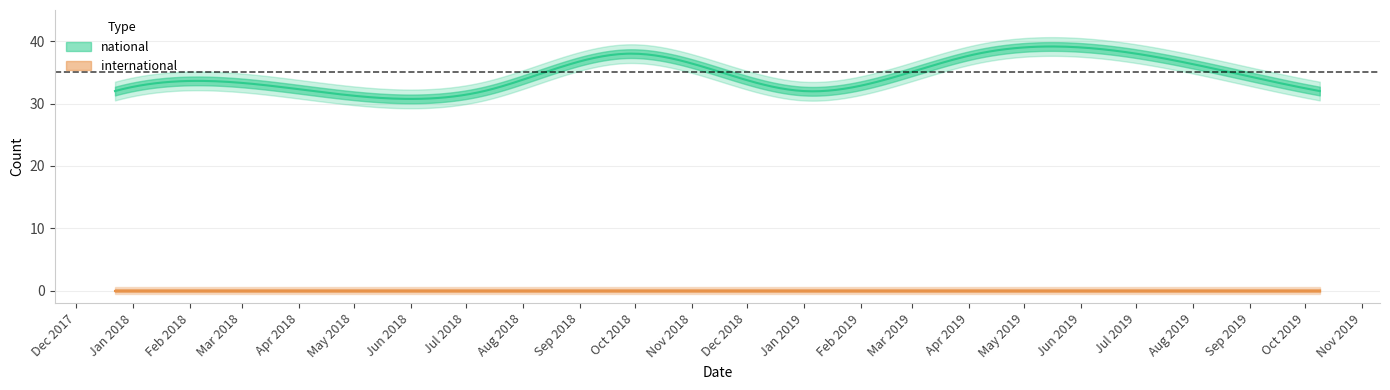

How many series are shown in this chart?

2